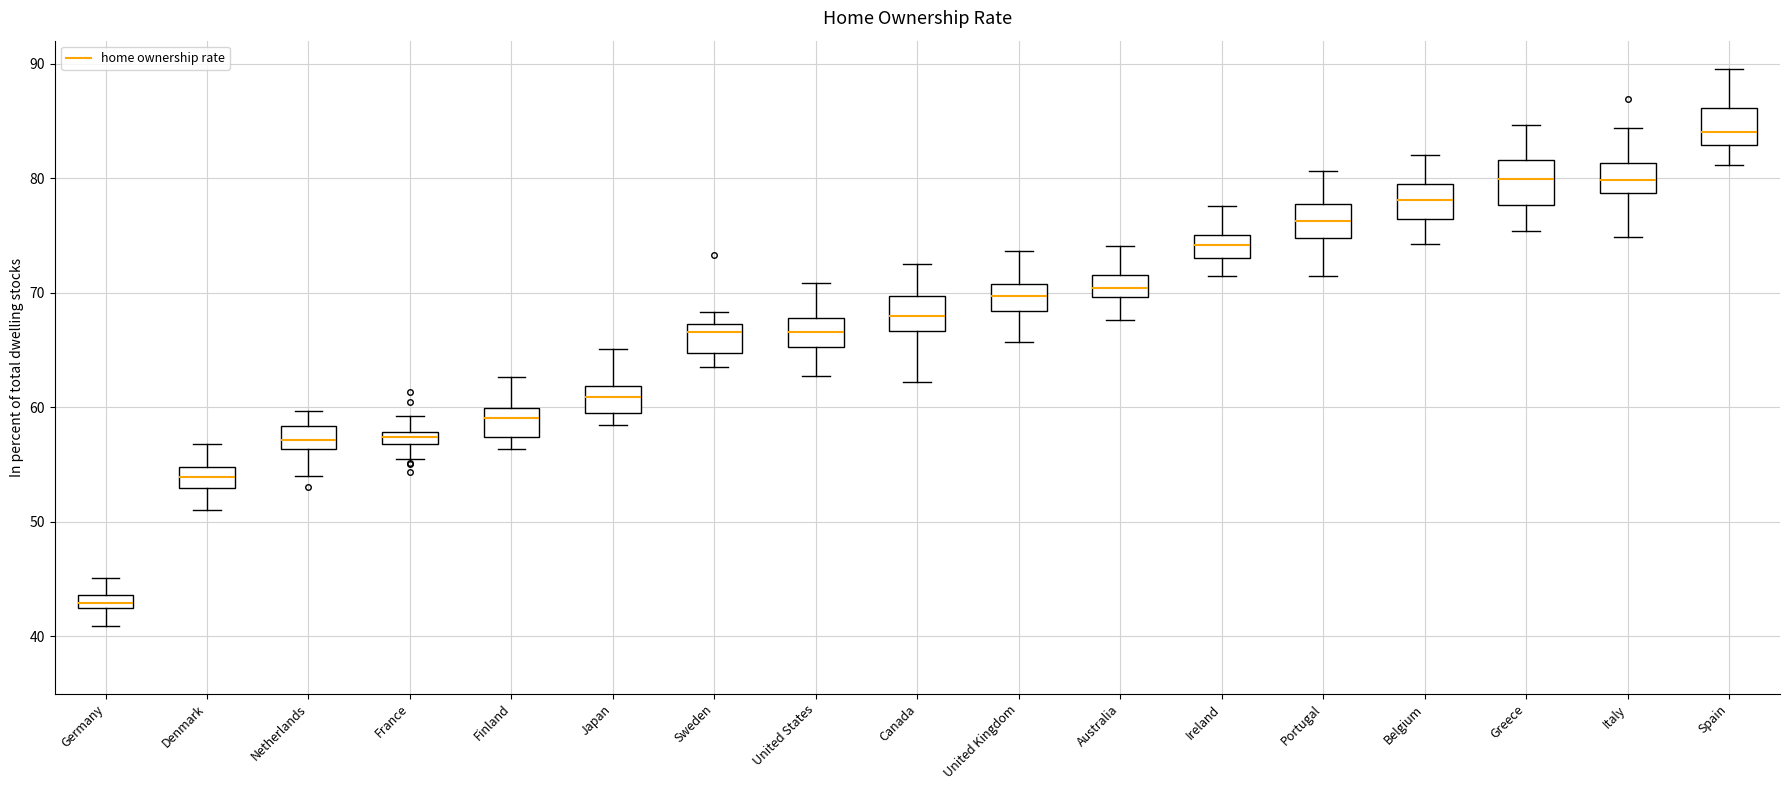

Where does the upper whisker of the box for Portugal end on the y-axis? The values are not printed on the chart, so give them approximately, as read against the axis.

81